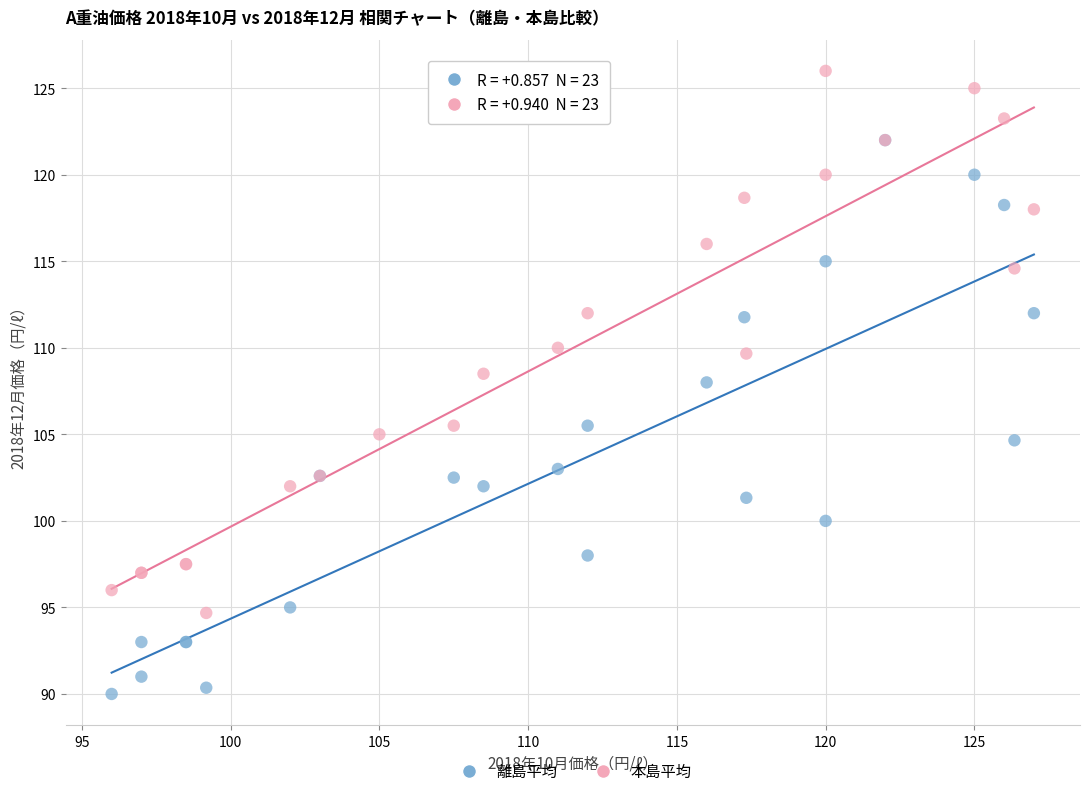

Which series reaches the minimum Y coordinate?

離島平均